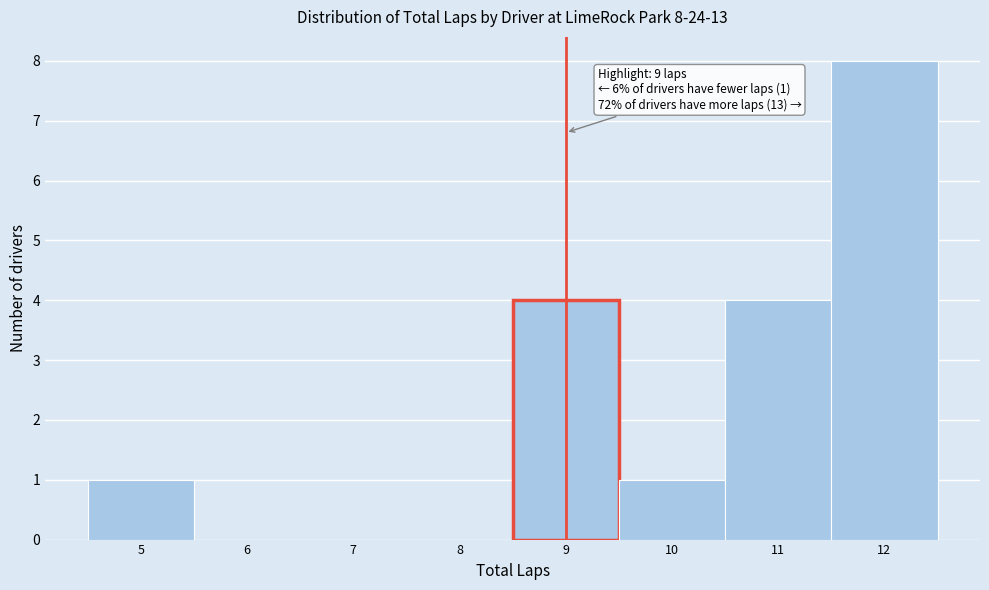

Over which range of the x-axis is the bar tallest?

11.5 to 12.5